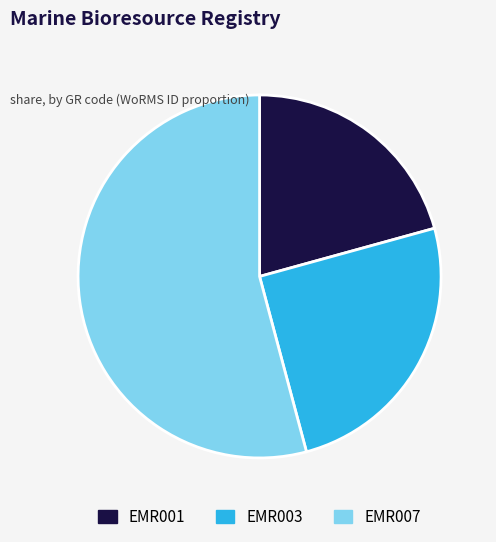

Do EMR007 and EMR001 together represent more than half of the pie?

Yes